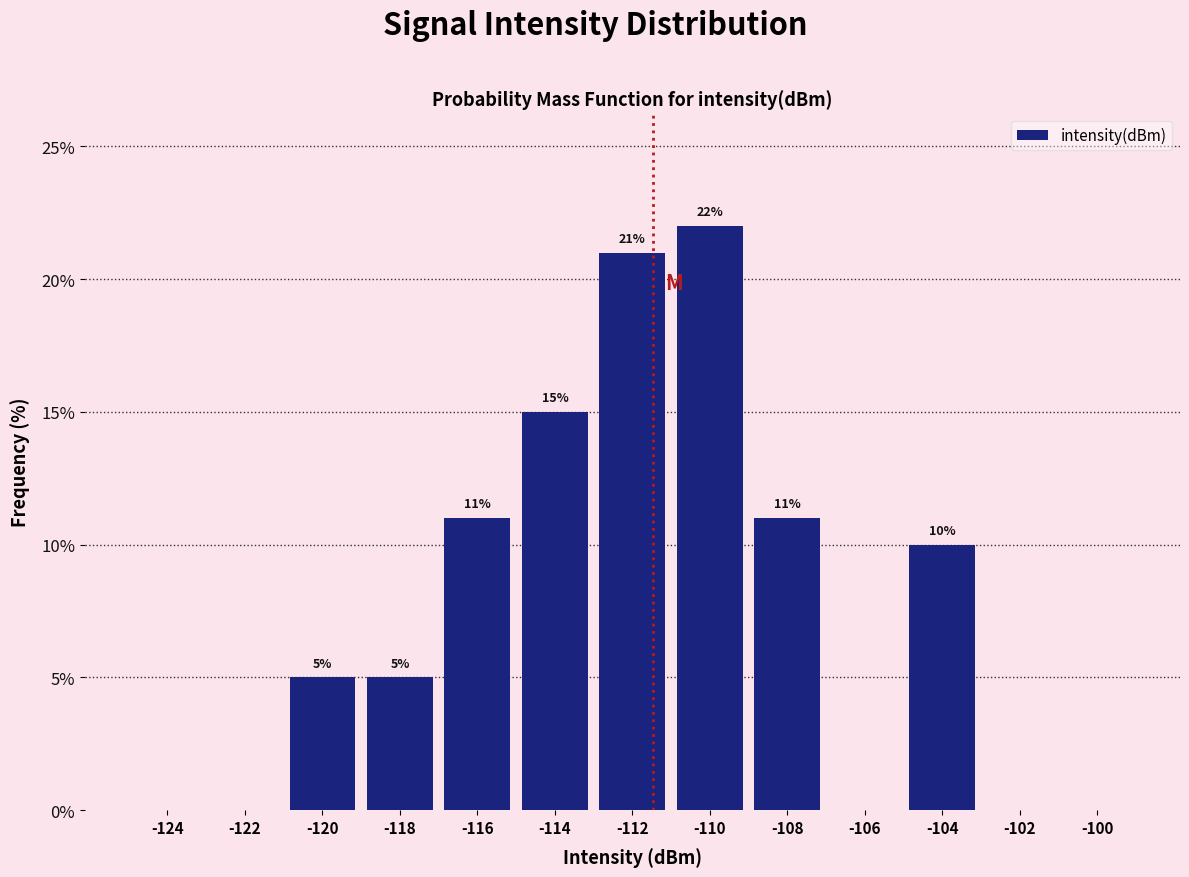

Which range on the x-axis has the tallest bar?

-111 to -109